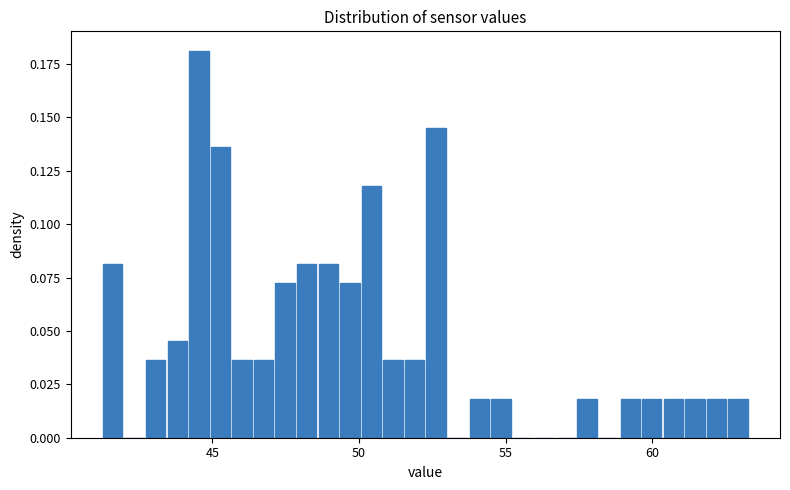

Around what value on the x-axis is the tallest bar? Give the approximate position of its centre, as read against the axis.

44.5